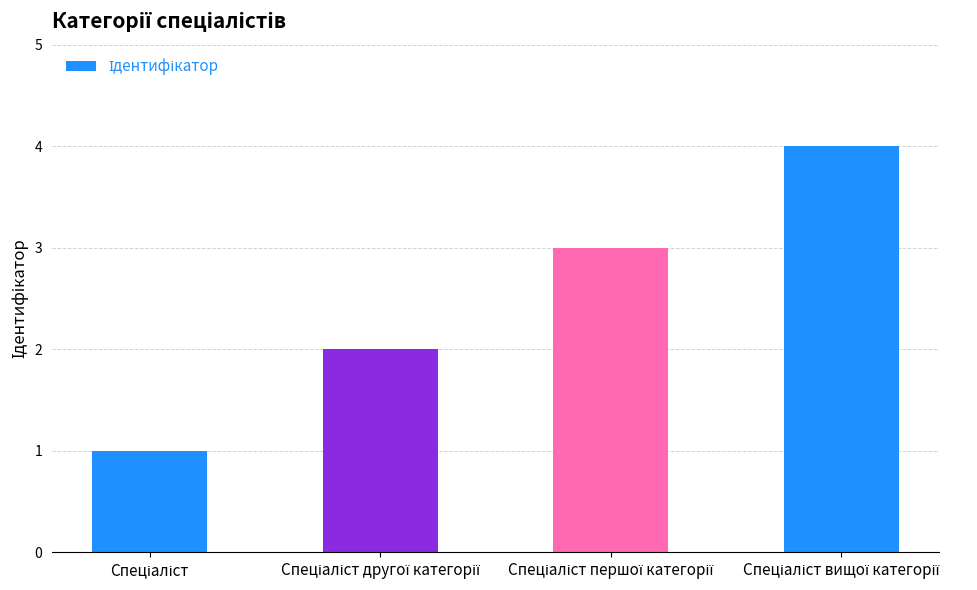

What is the value of the 4th bar from the left?

4